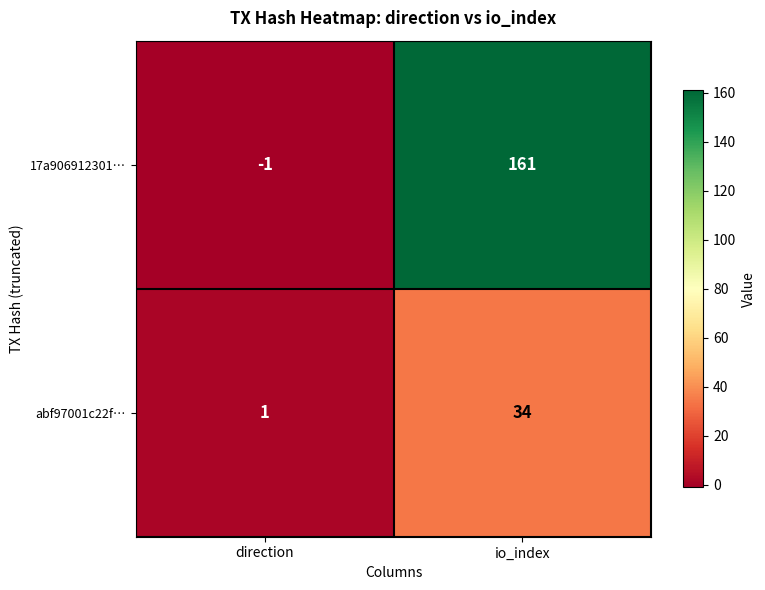

Is the value of 17a906912301… at io_index greater than the value of abf97001c22f… at direction?

Yes